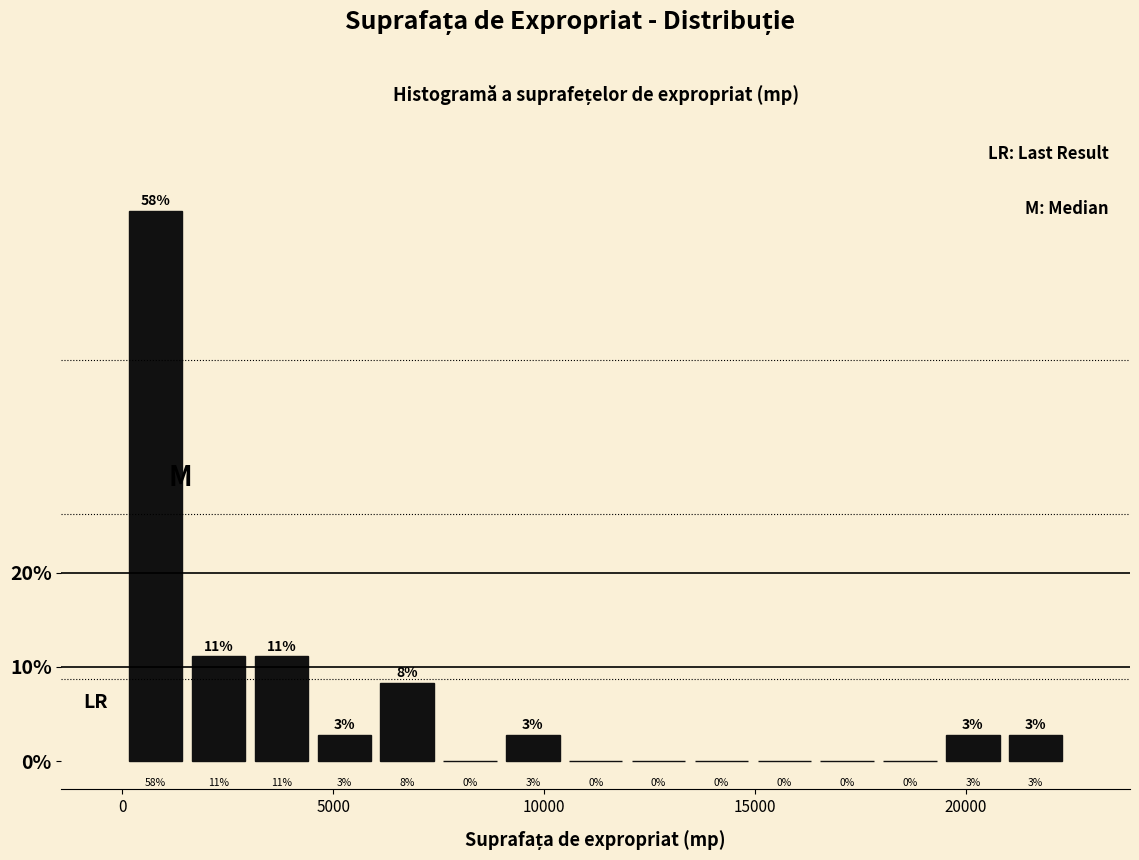

Read against the x-axis, roughly where is the centre of the tallest bar?

1000